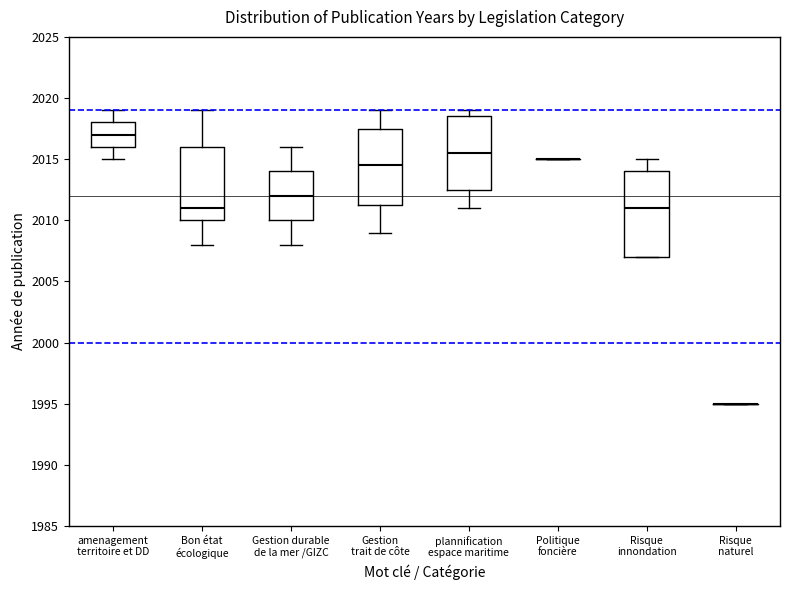

Reading left to right, read every box against the y-axis: the position of its median line, the range the box covers, and the ends of its whiskers. The values are not printed on the chart, so give them approximately, as read against the axis.

amenagement territoire et DD: median 2017.0, box 2016.0 to 2018.0, whiskers 2015.0 to 2019.0
Bon état écologique: median 2011.0, box 2010.0 to 2016.0, whiskers 2008.0 to 2019.0
Gestion durable de la mer /GIZC: median 2012.0, box 2010.0 to 2014.0, whiskers 2008.0 to 2016.0
Gestion trait de côte: median 2014.5, box 2011.5 to 2017.5, whiskers 2009.0 to 2019.0
plannification espace maritime: median 2015.5, box 2012.5 to 2018.5, whiskers 2011.0 to 2019.0
Politique foncière: box collapsed to a line at 2015.0, whiskers 2015.0 to 2015.0
Risque innondation: median 2011.0, box 2007.0 to 2014.0, whiskers 2007.0 to 2015.0
Risque naturel: box collapsed to a line at 1995.0, whiskers 1995.0 to 1995.0